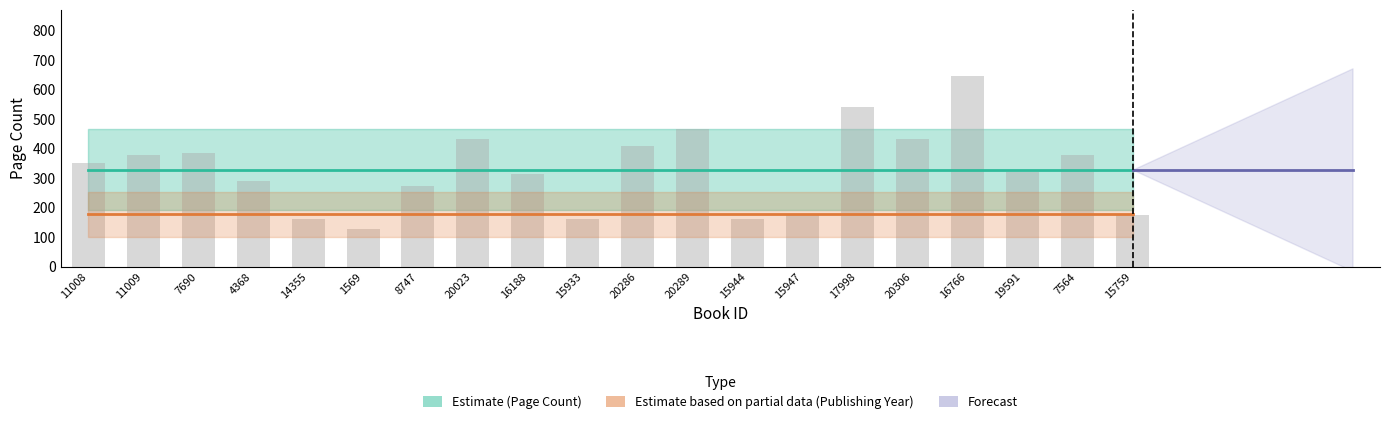

Is it true that Forecast equals 328.0 at 16766?

True